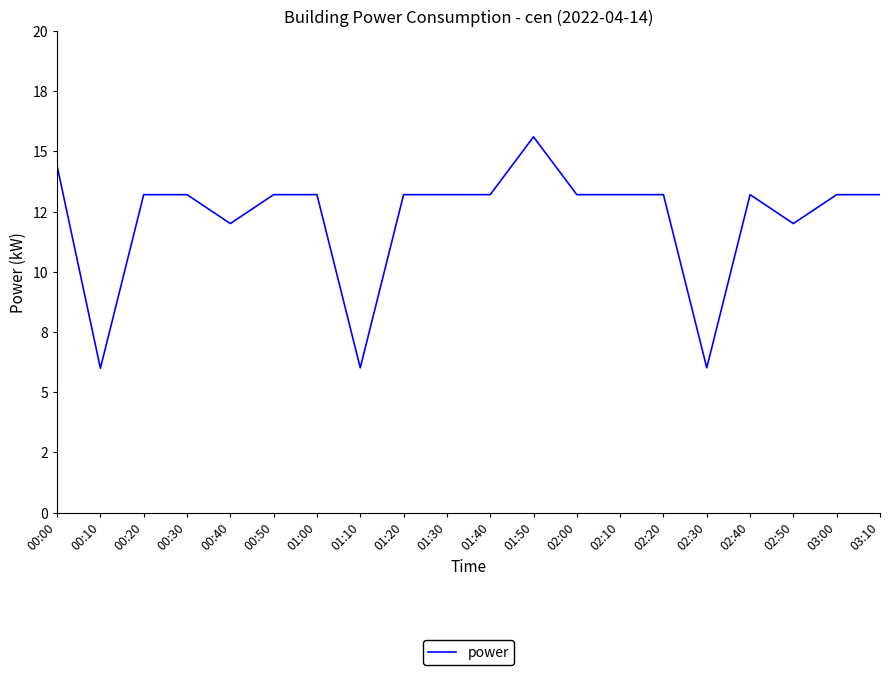

List the labels in order of value, smallest first.

00:10, 01:10, 02:30, 00:40, 02:50, 00:20, 00:30, 00:50, 01:00, 01:20, 01:30, 01:40, 02:00, 02:10, 02:20, 02:40, 03:00, 03:10, 00:00, 01:50